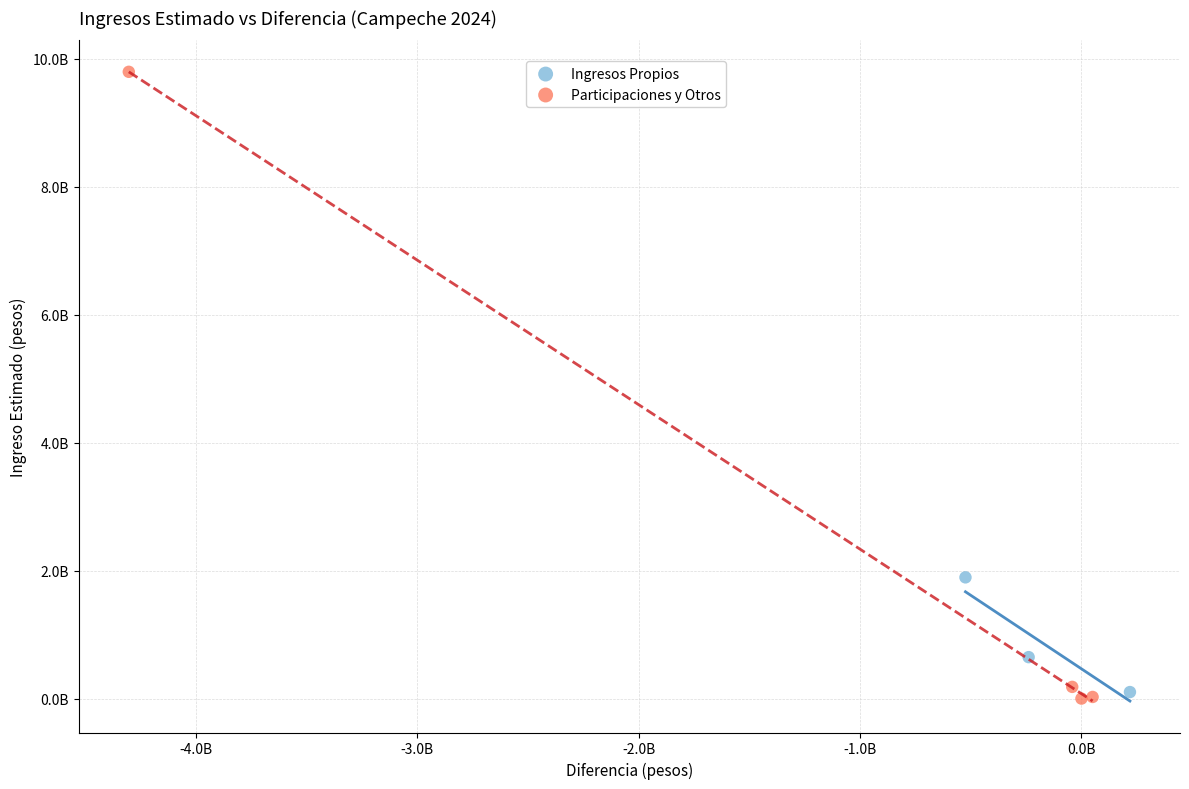

Which series has the largest Y range (max minus min)?

Participaciones y Otros